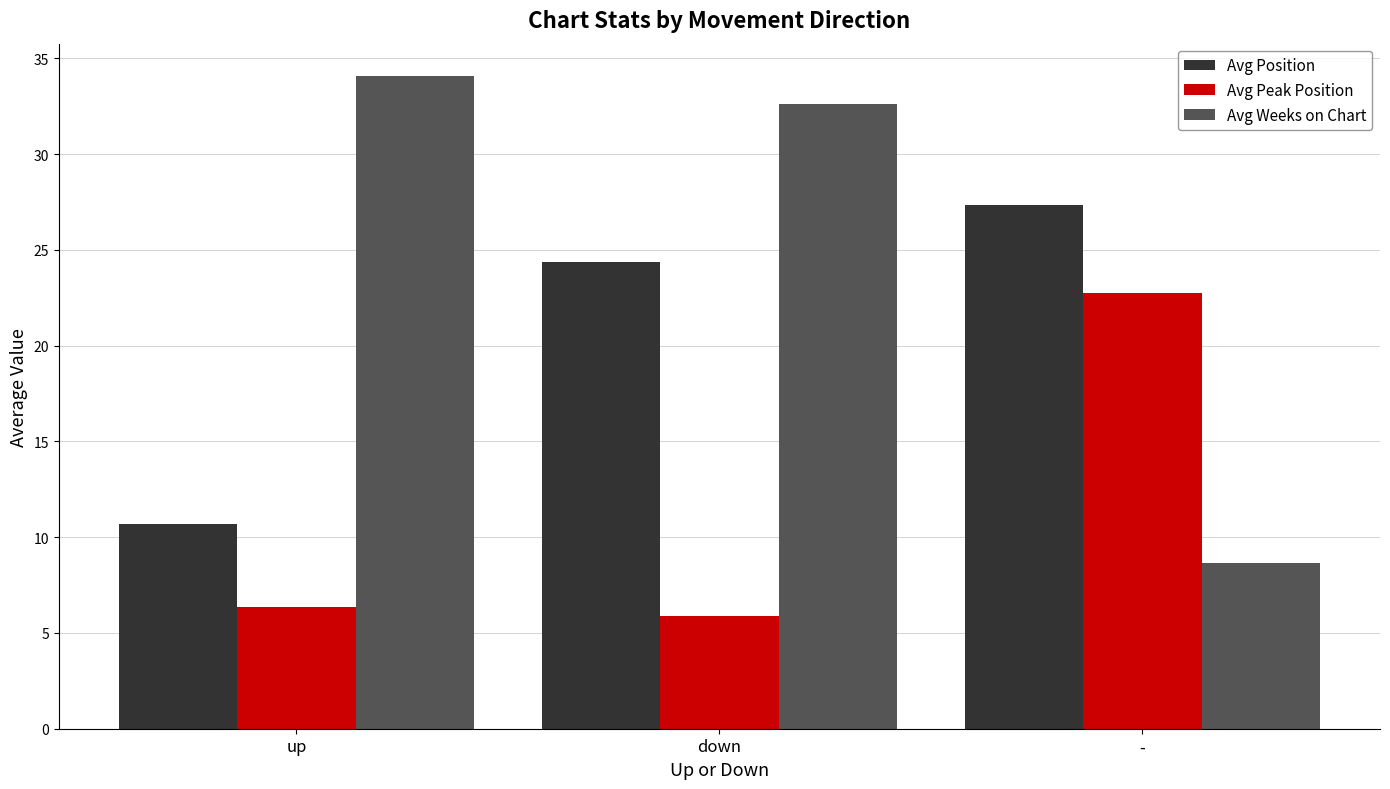

At which label is Avg Peak Position closest to 14?

up